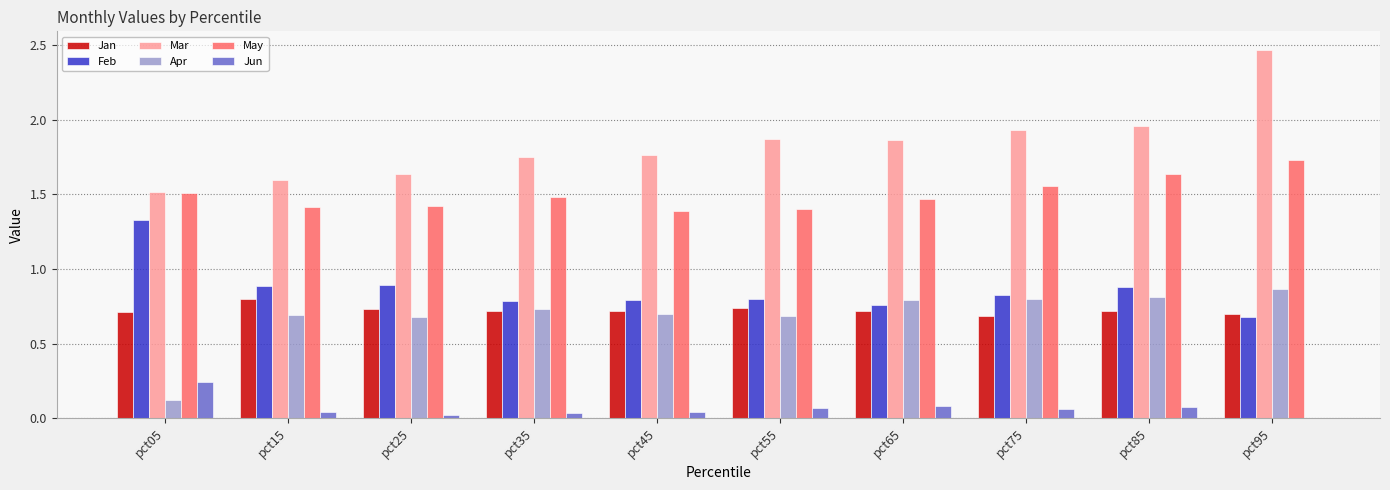

What is the sum of all Apr values?

6.9